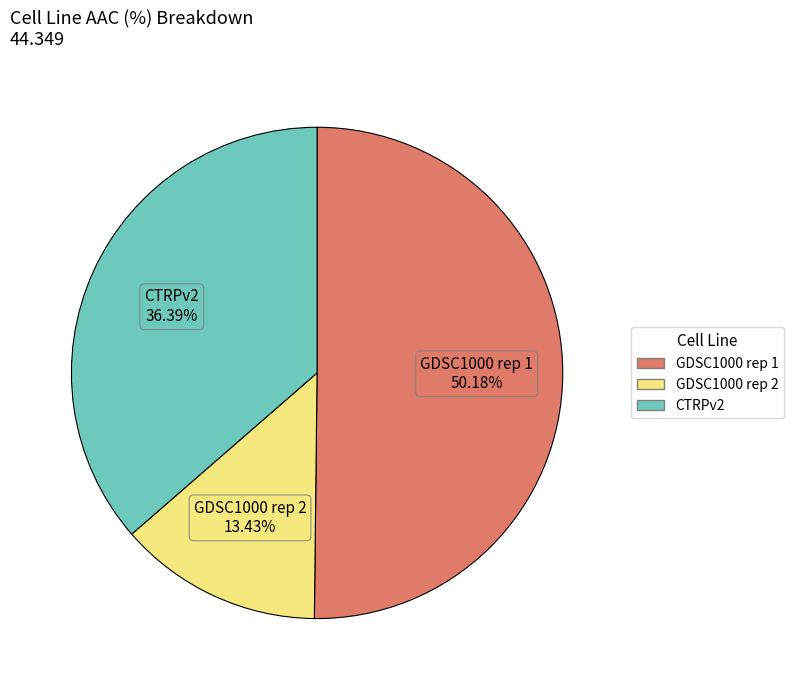

Is GDSC1000 rep 1 the majority of the pie?

Yes